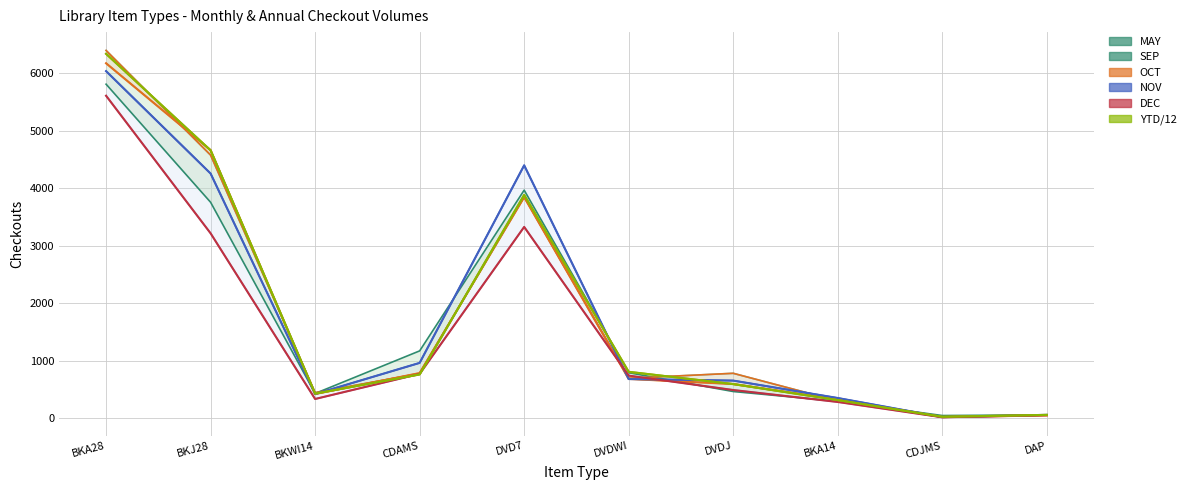

True or false: NOV has more than 2 points higher than both neighbors.

False